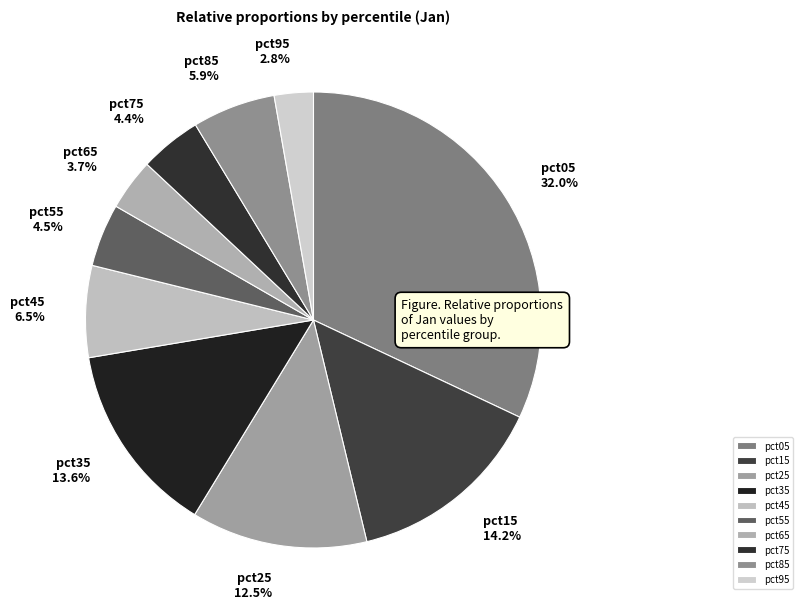

Which has a higher value, pct35 or pct15?

pct15